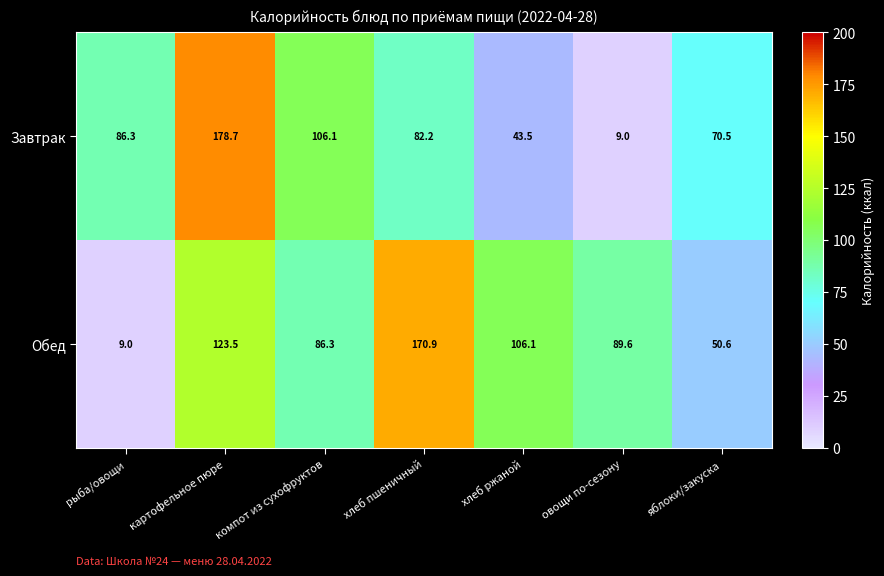

What value does the Завтрак series have at яблоки/закуска?

70.5